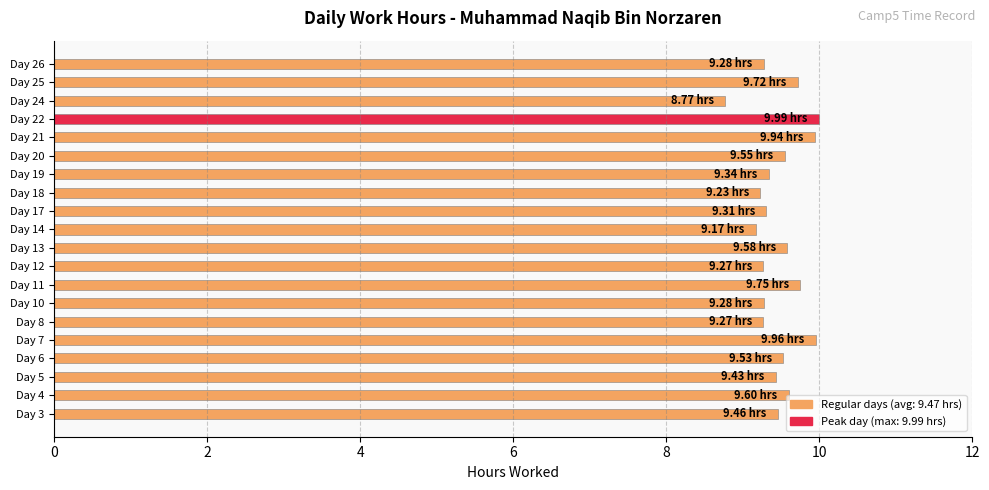

What is the average value?

9.5